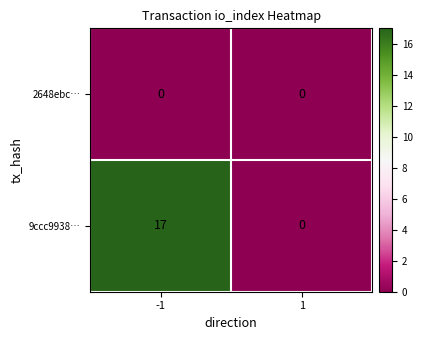

Reading left to right, extract all data points from this chart.

2648ebc…: -1=0	1=0
9ccc9938…: -1=17	1=0